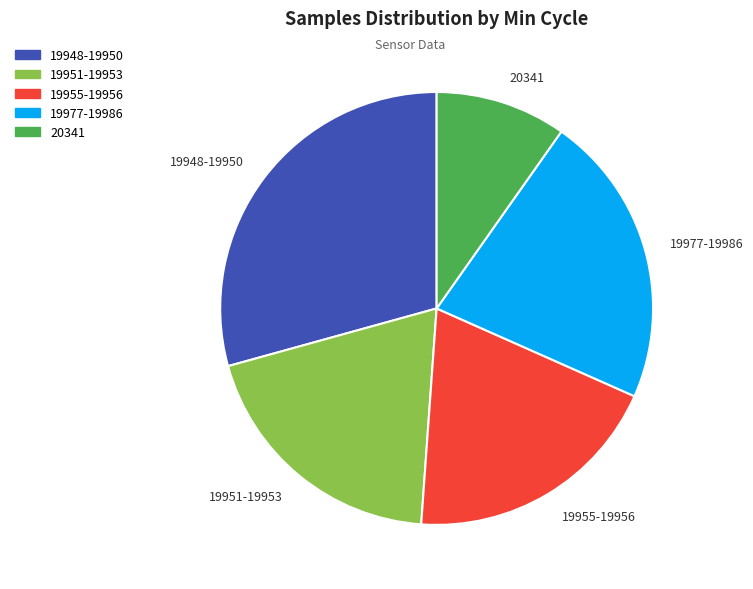

How many segments does this pie chart have?

5